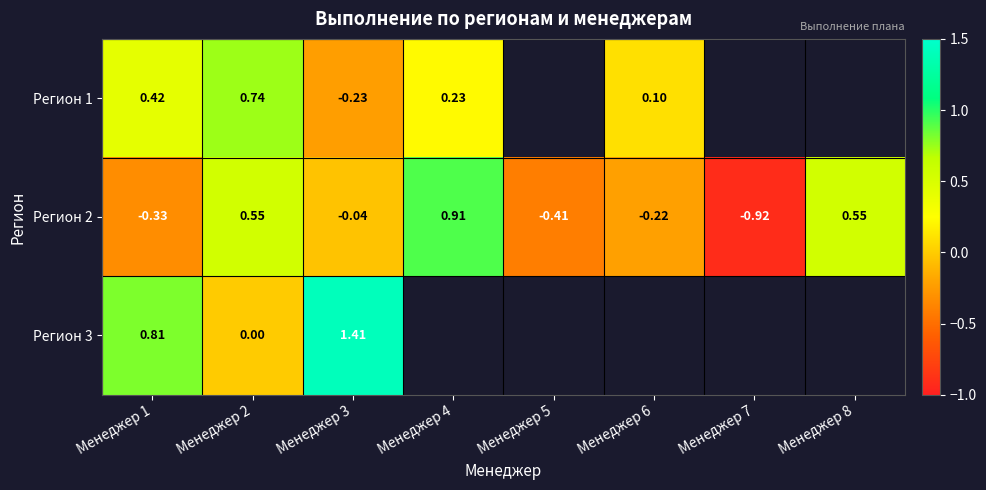

The value of Регион 2 at Менеджер 4 is 0.4. True or false?

False